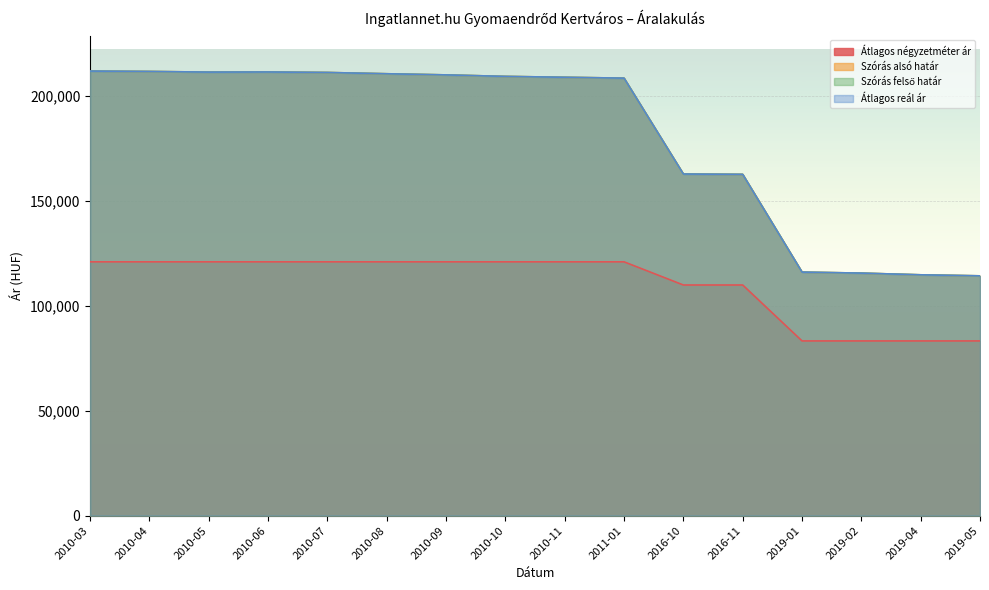

Where is the first local minimum for Átlagos reál ár?

2010-05